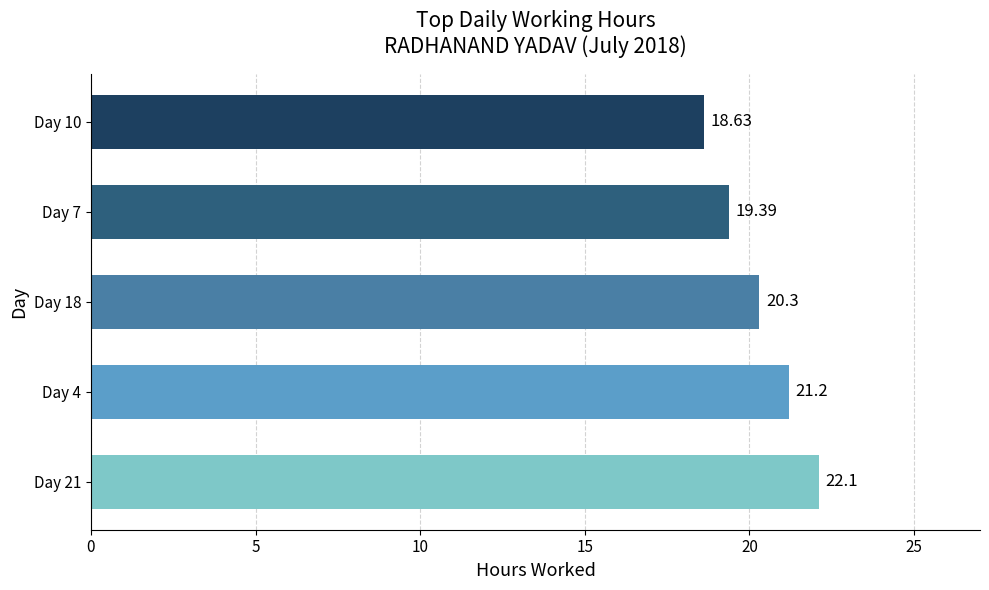

What is the difference between the maximum and minimum values?

3.5